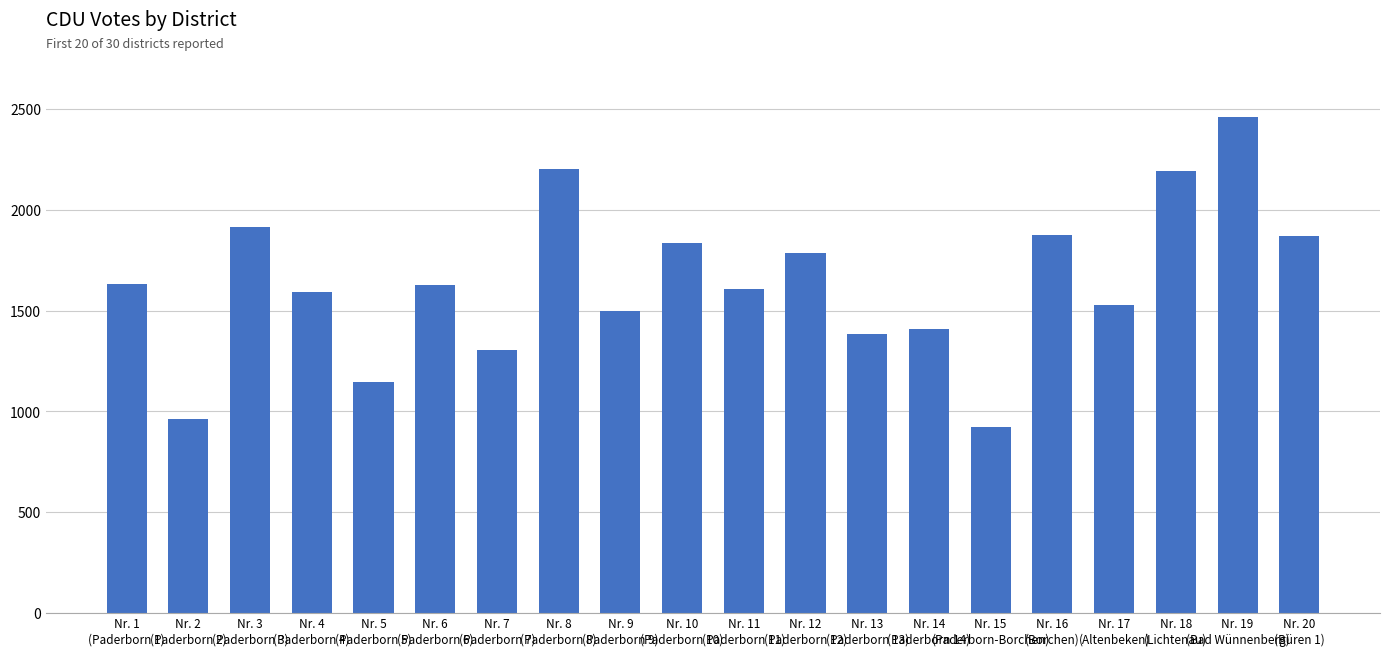

What is the maximum value shown in the chart?

2459